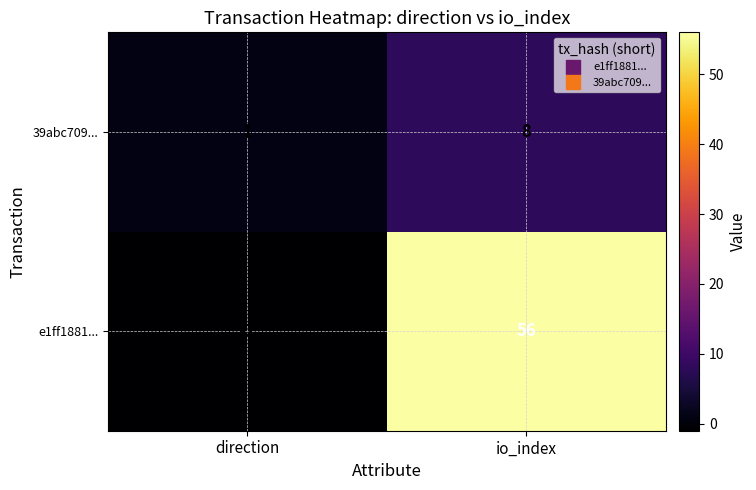

At which category is the sum across all series the highest?

io_index